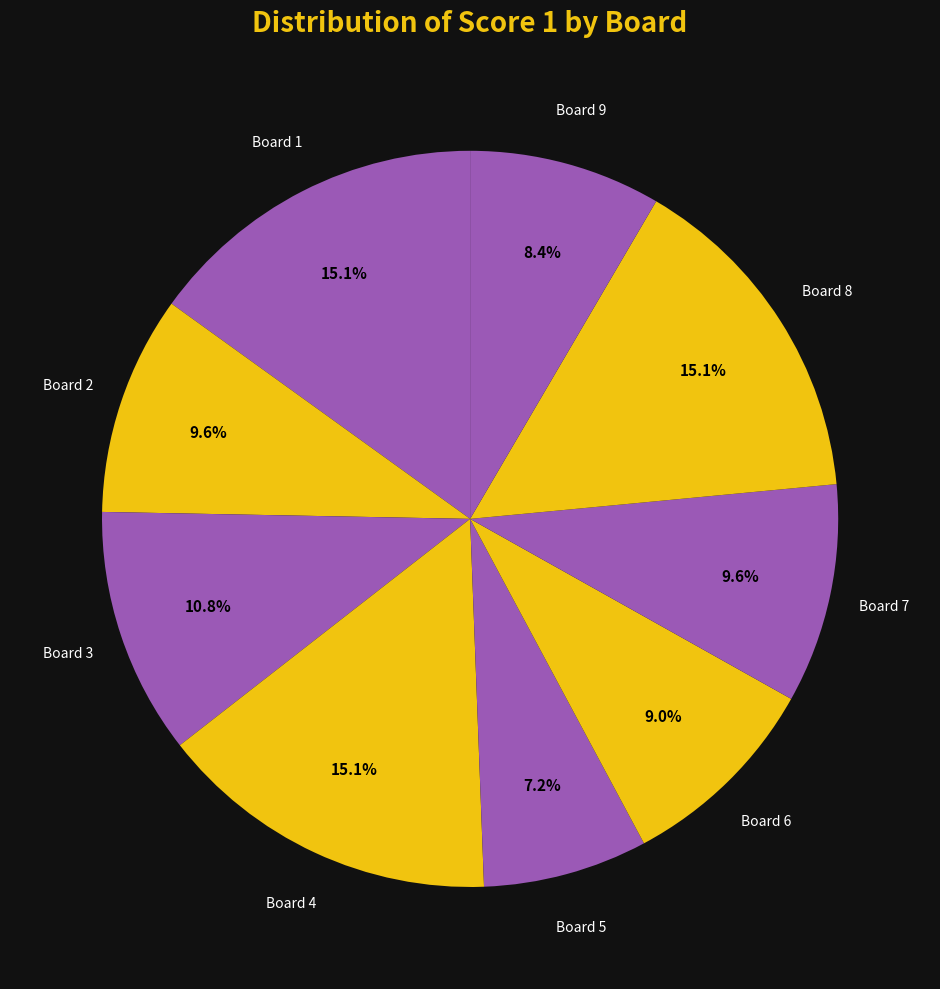

Count the number of slices in the pie.

9